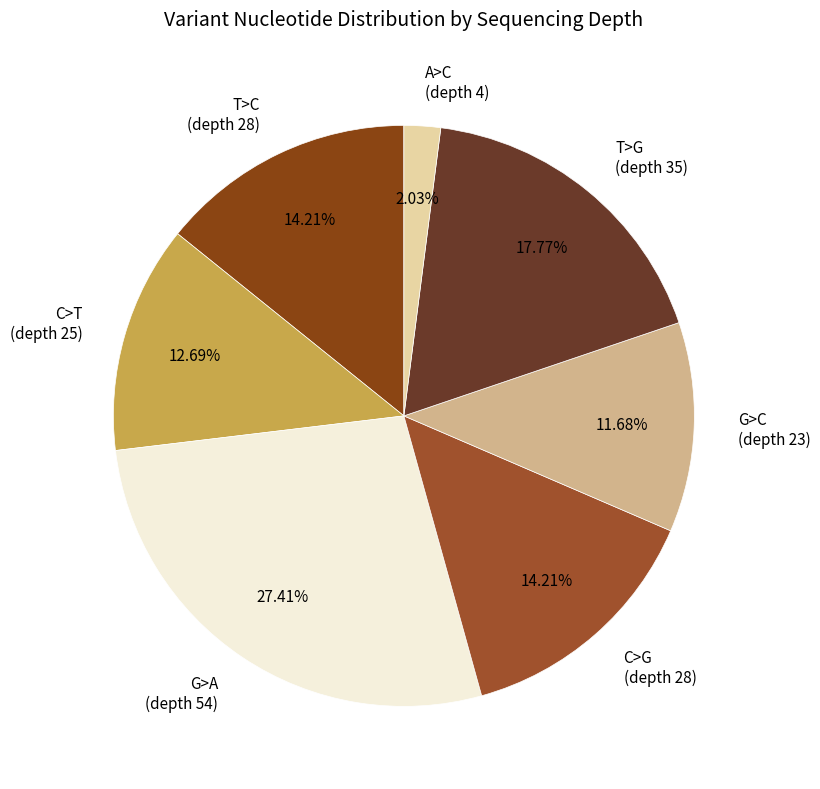

What is the largest slice in the pie chart?

G>A (depth 54)